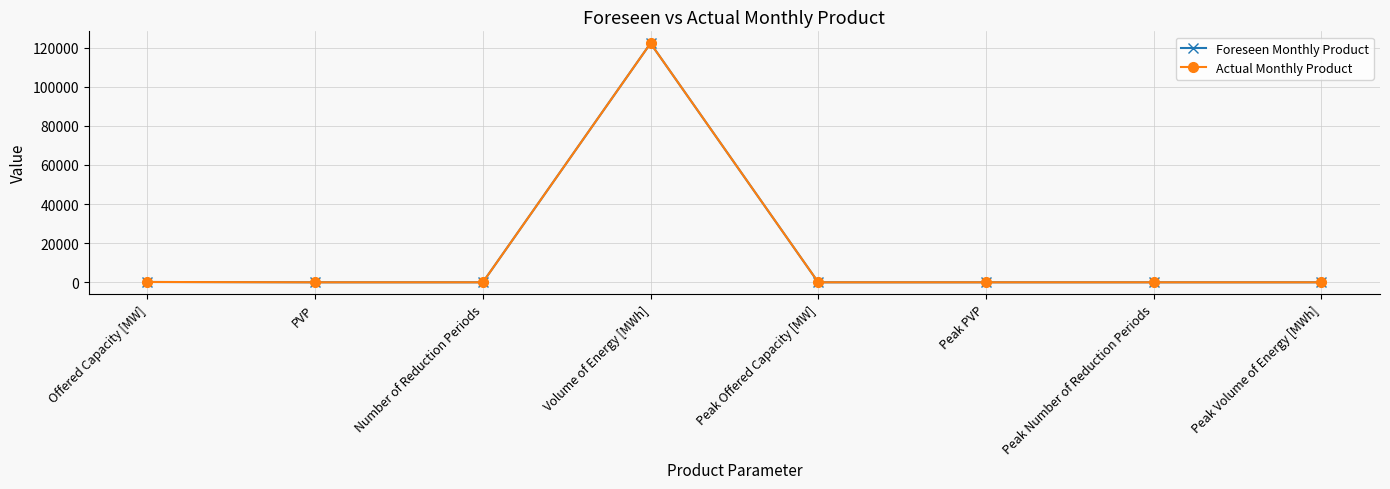

At Offered Capacity [MW], list the series in order from smallest to largest.

Foreseen Monthly Product, Actual Monthly Product